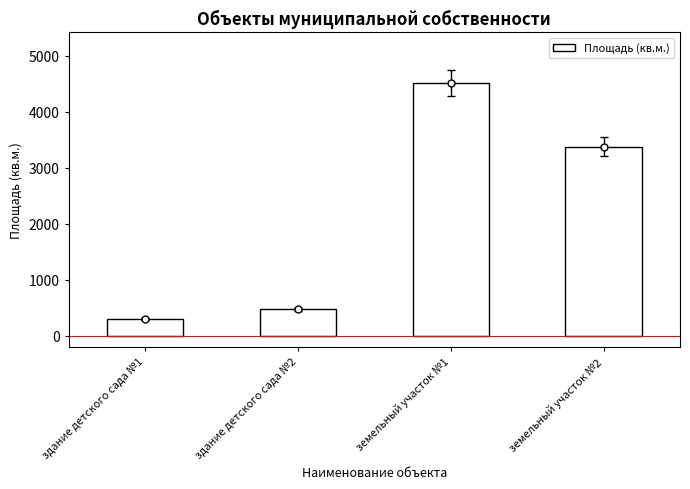

Rank the categories by value from lowest to highest.

здание детского сада №1, здание детского сада №2, земельный участок №2, земельный участок №1